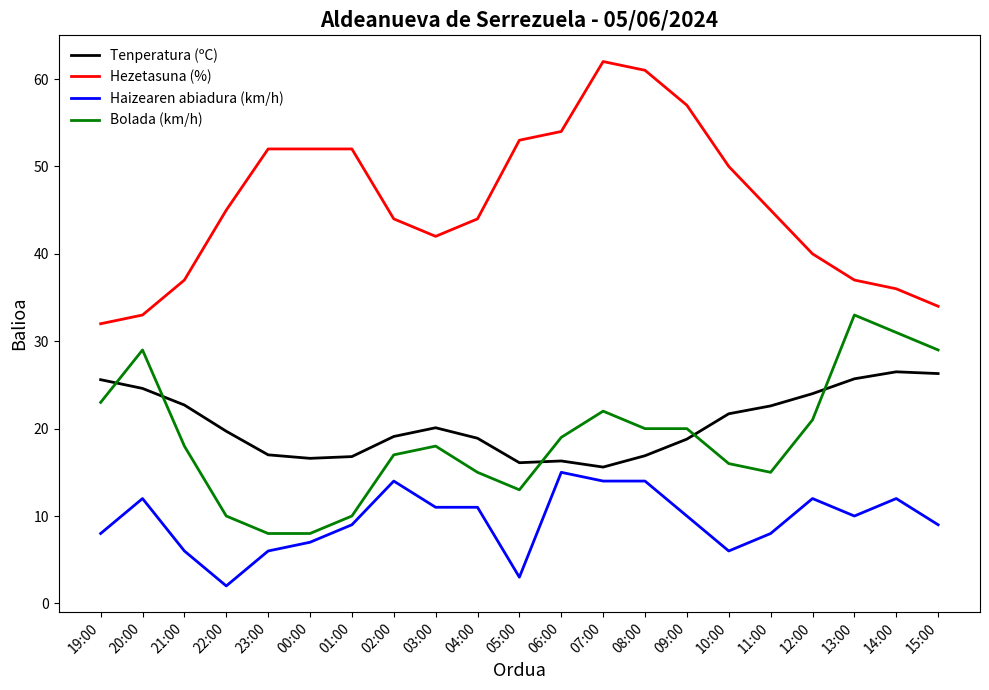

True or false: Tenperatura (ºC) and Hezetasuna (%) intersect in this chart.

False